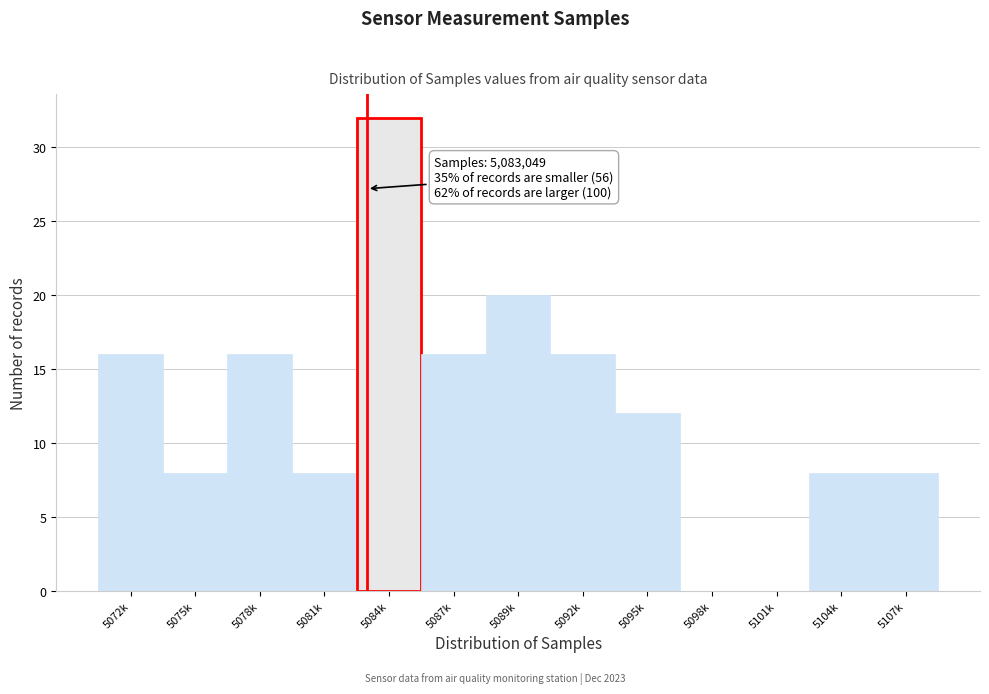

Reading left to right, extract all data points from this chart.

5072k=16	5075k=8	5078k=16	5081k=8	5084k=32	5087k=16	5089k=20	5092k=16	5095k=12	5098k=0	5101k=0	5104k=8	5107k=8